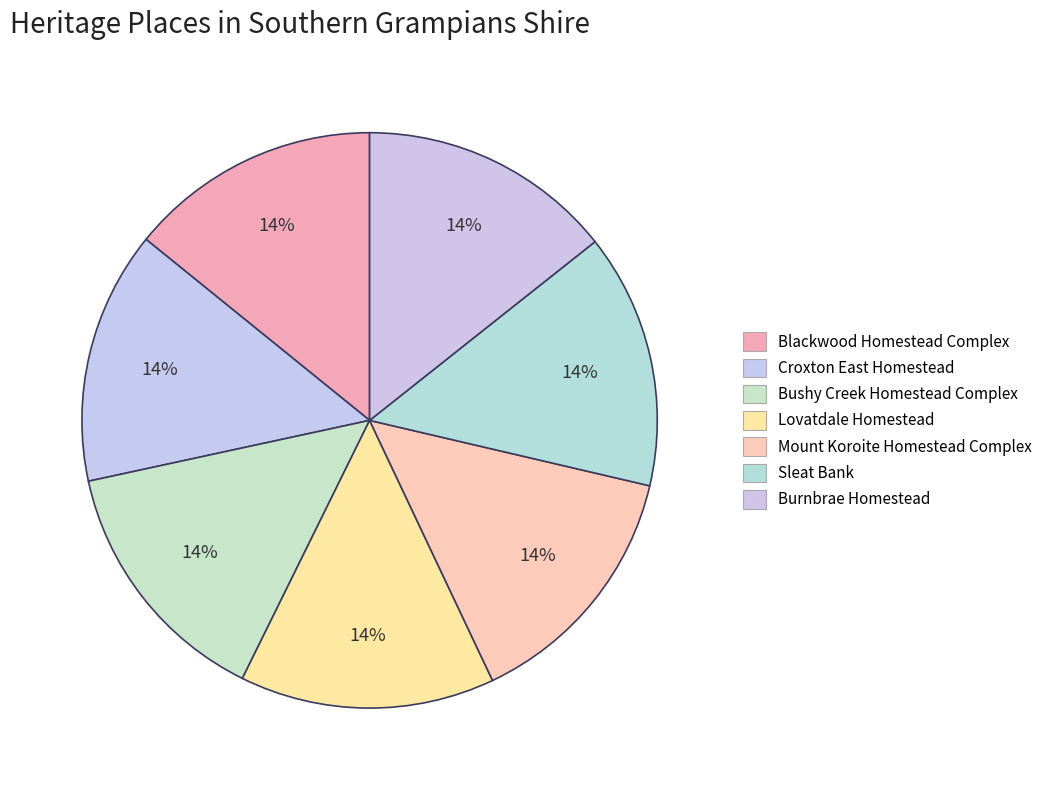

Is there any slice that represents more than half of the pie?

No